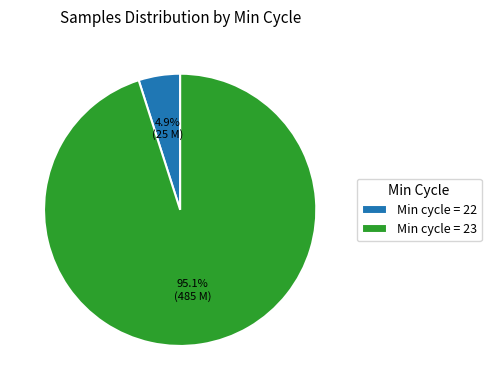

What is the smallest slice in the pie chart?

Min cycle = 22